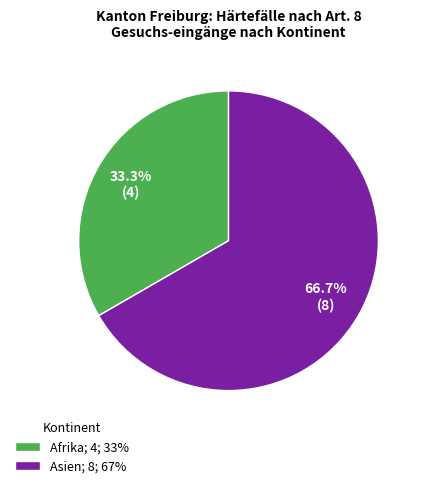

To the nearest percent, what is the average slice percentage?

50%